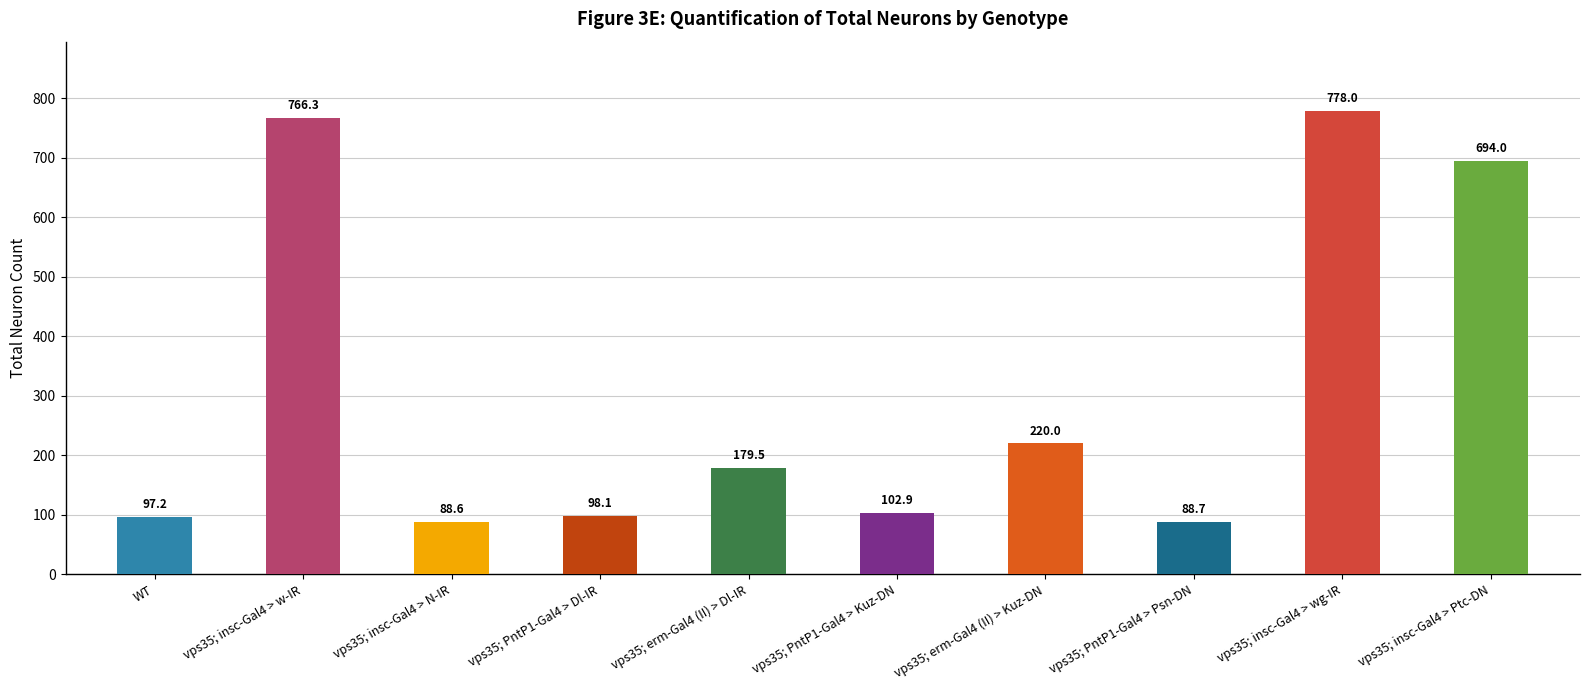

What is the average value?

311.3